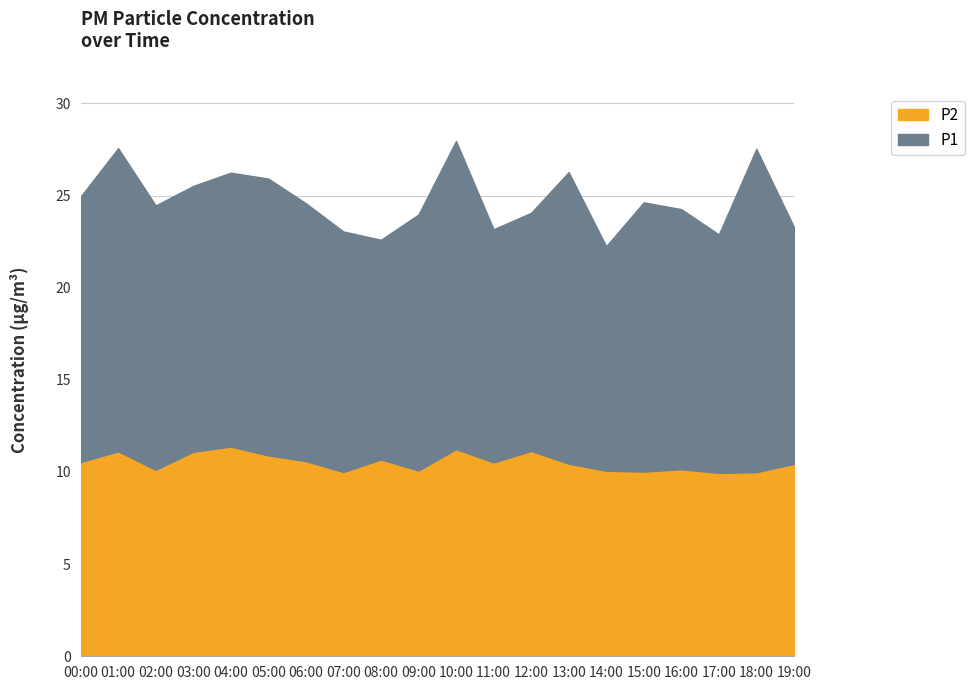

What is the difference between the P2 values at 06:00 and 11:00?

0.1